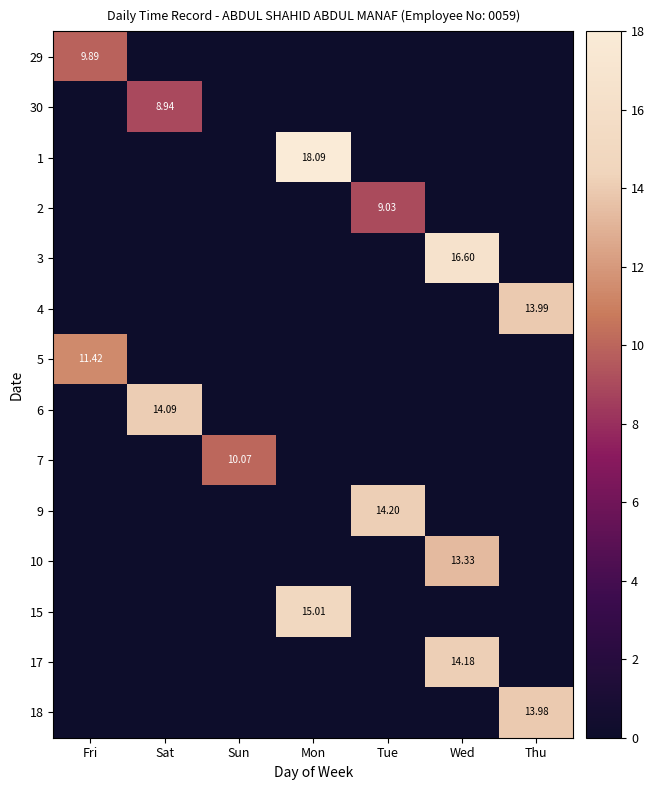

Is it true that 17 equals 14.2 at Wed?

True